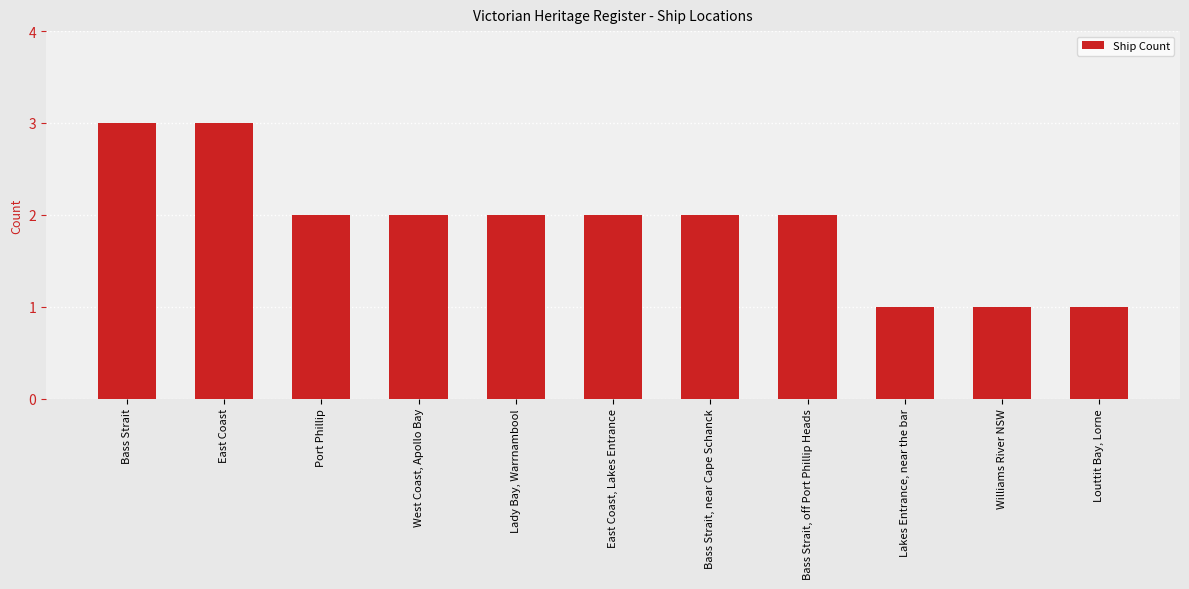

What is the difference between the maximum and minimum values?

2